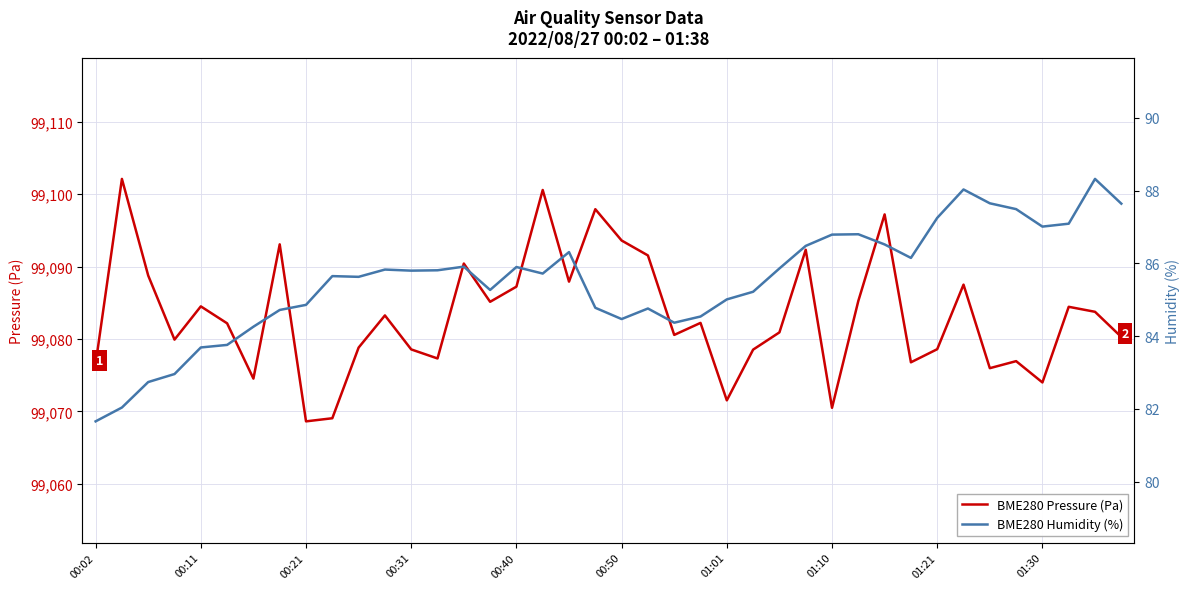

At which category is the sum across all series the highest?

17